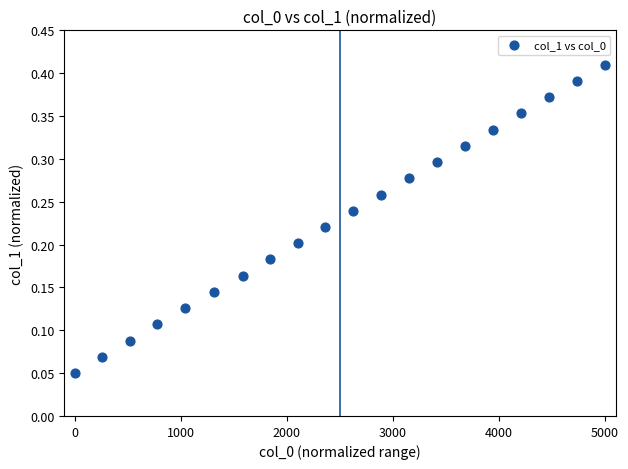

What is the range of X values (max minus min)?

5000.0